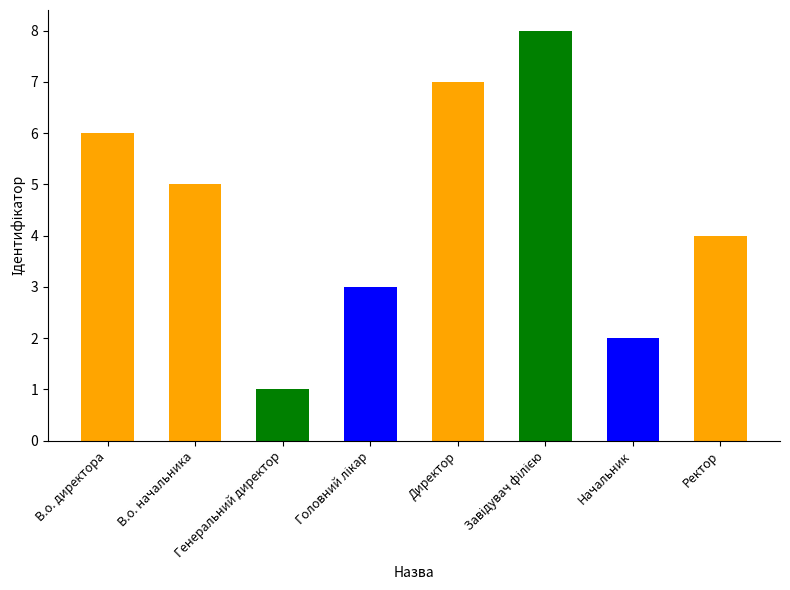

At which label does the data first exceed 5?

В.о. директора